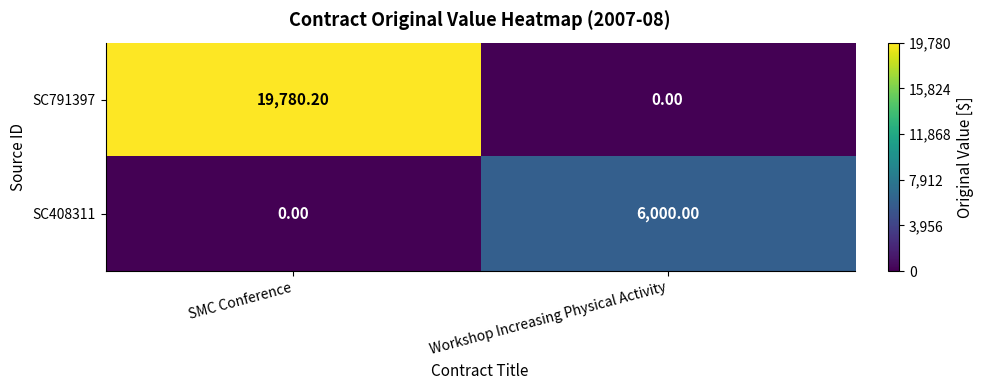

Which category has the highest value across all series?

SMC Conference